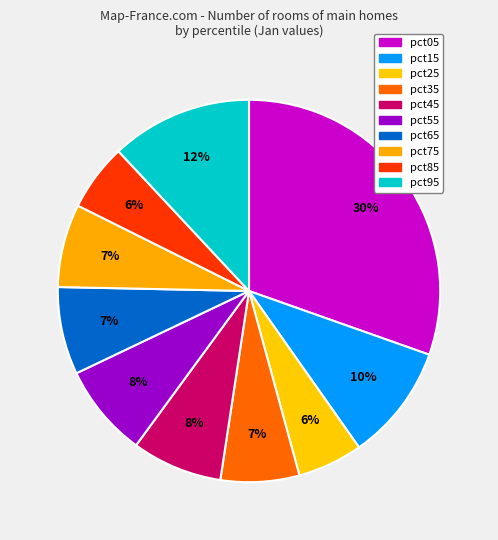

Rank the categories by value from lowest to highest.

pct25, pct85, pct35, pct75, pct65, pct45, pct55, pct15, pct95, pct05